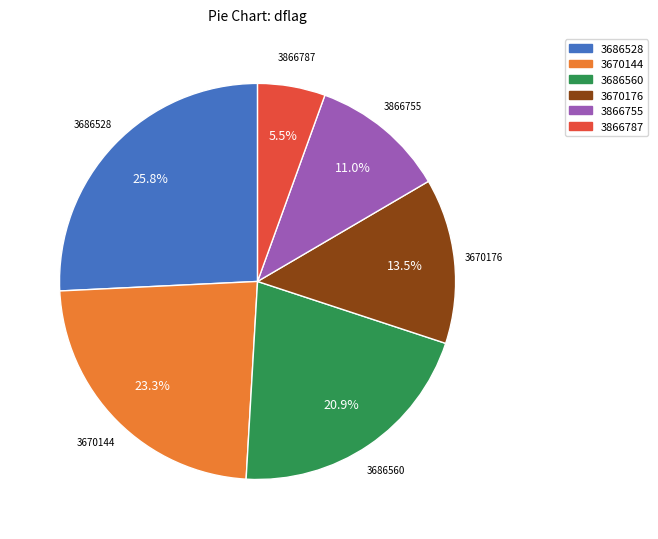

To the nearest percent, what portion does 3686560 represent?

21%